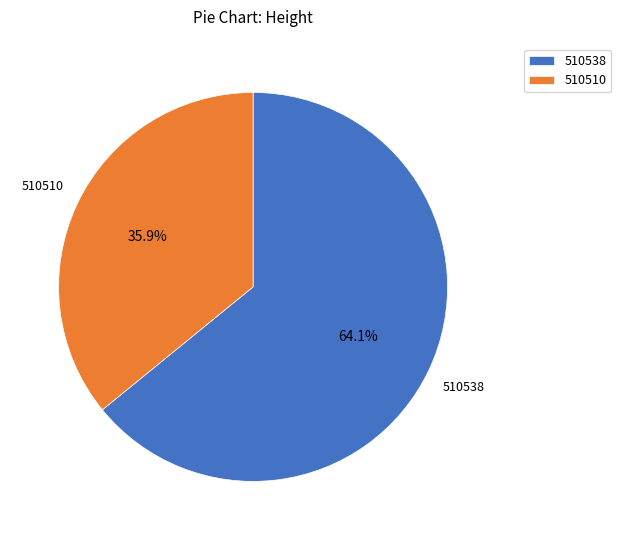

True or false: 510538 accounts for 75% of the total.

False